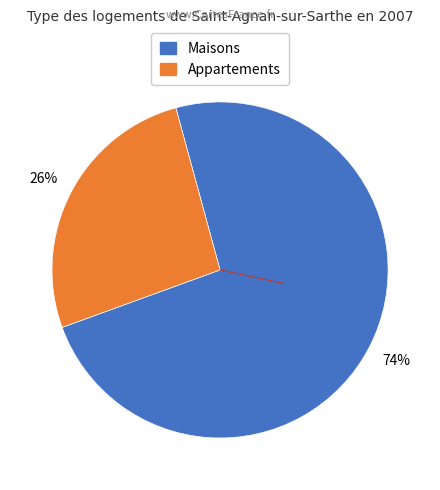

Is there a majority slice in this chart?

Yes